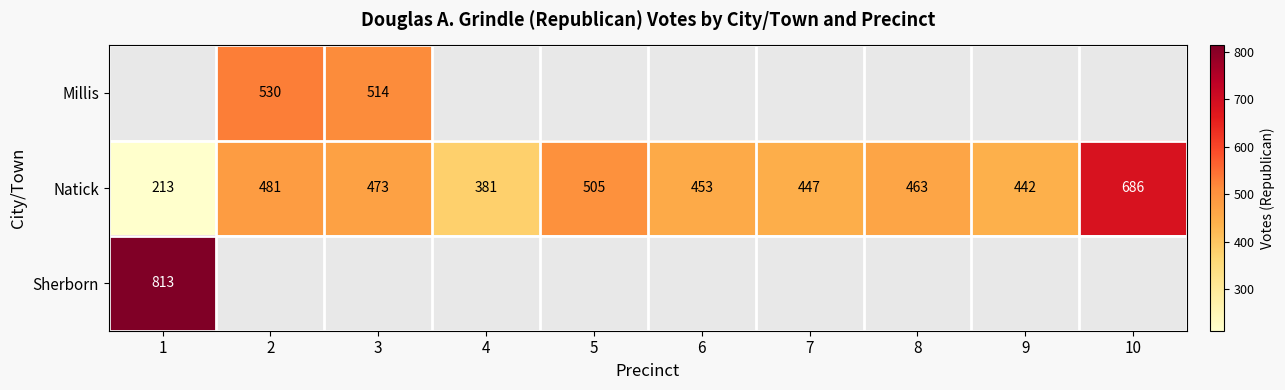

What is the difference between the maximum and second lowest values in the Natick series?

305